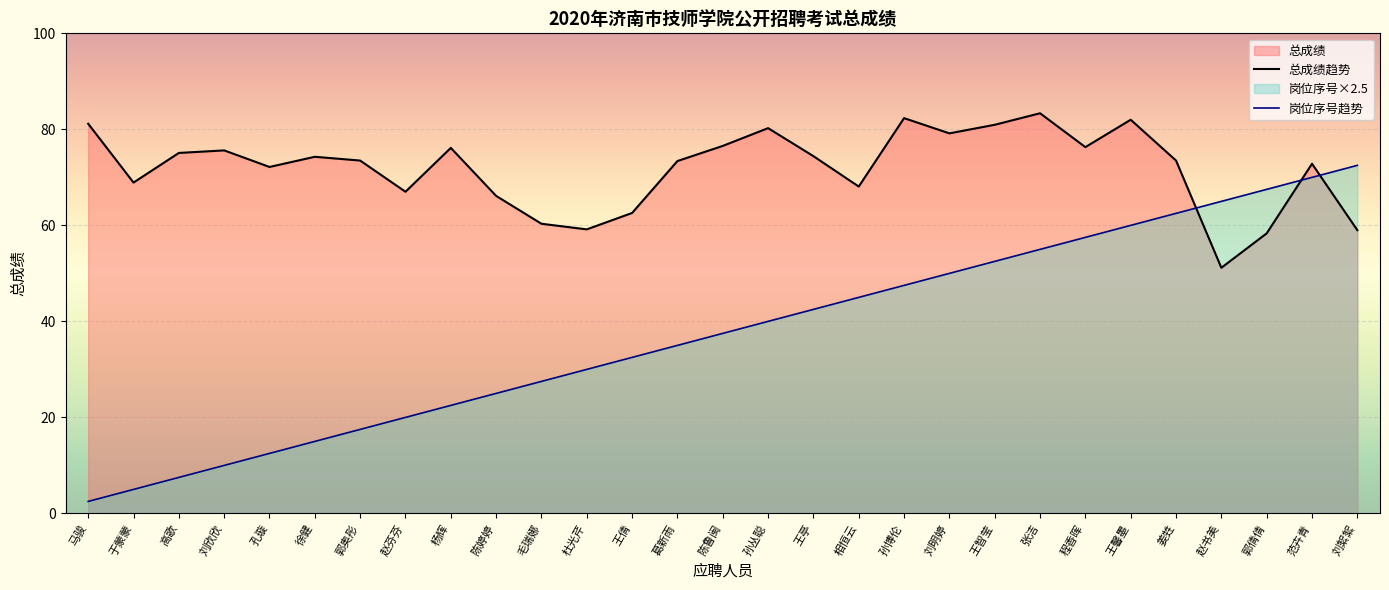

At which label is 总成绩趋势 closest to 67?

赵芬芬